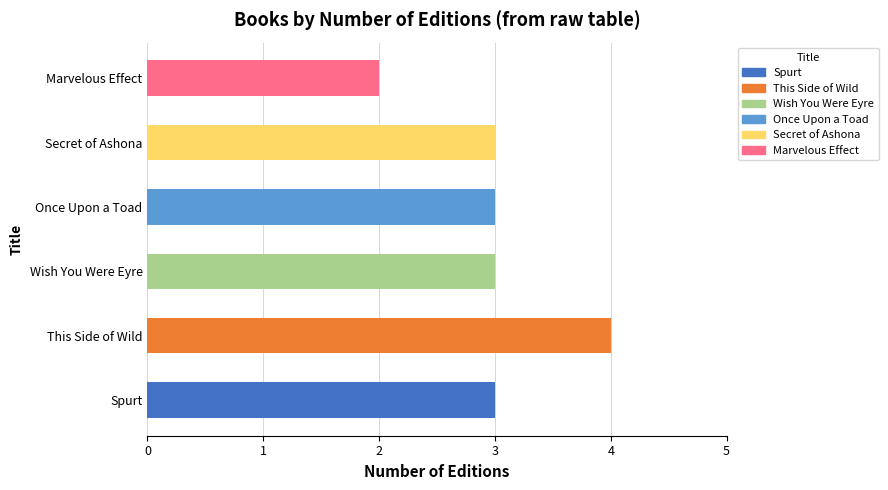

Approximately how many times larger is the value at Spurt compared to Marvelous Effect?

1.5